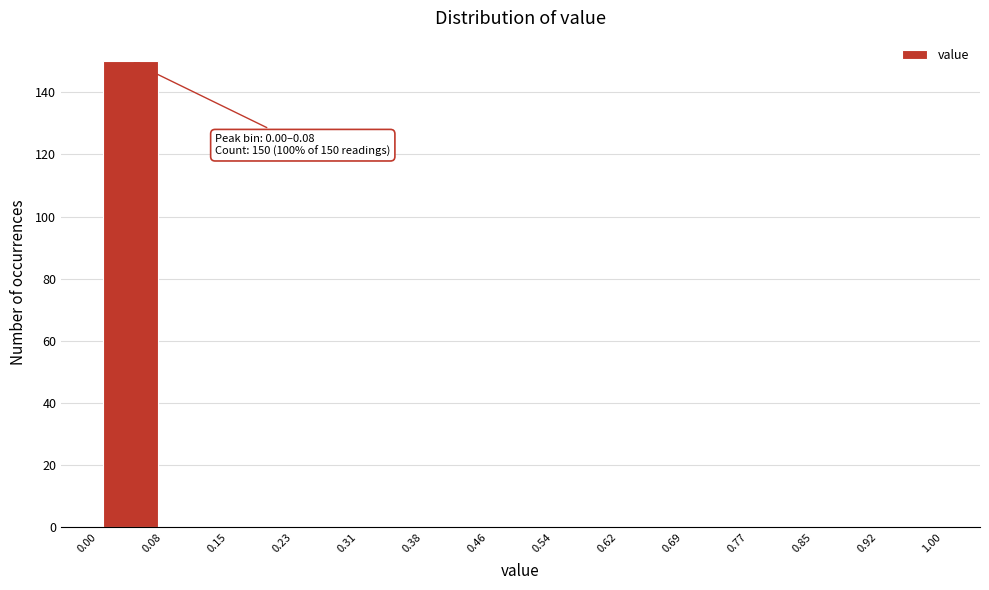

Over which range of the x-axis is the bar tallest?

0.00 to 0.08